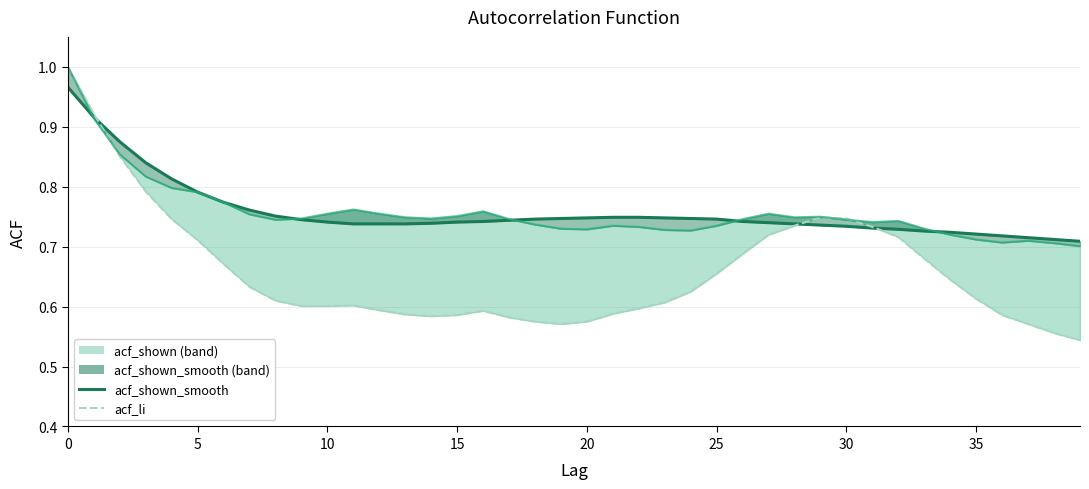

Reading left to right, extract all data points from this chart.

acf_shown_smooth line: 1.0	0.9	0.9	0.8	0.8	0.8	0.8	0.8	0.8	0.7	0.7	0.7	0.7	0.7	0.7	0.7	0.7	0.7	0.7	0.7	0.7	0.7	0.7	0.7	0.7	0.7	0.7	0.7	0.7	0.7	0.7	0.7	0.7	0.7	0.7	0.7	0.7	0.7	0.7	0.7
acf_li: 1.0	0.9	0.9	0.8	0.7	0.7	0.7	0.6	0.6	0.6	0.6	0.6	0.6	0.6	0.6	0.6	0.6	0.6	0.6	0.6	0.6	0.6	0.6	0.6	0.6	0.7	0.7	0.7	0.7	0.7	0.7	0.7	0.7	0.7	0.6	0.6	0.6	0.6	0.6	0.5
acf_shown line: 1.0	0.9	0.9	0.8	0.8	0.8	0.8	0.8	0.7	0.7	0.8	0.8	0.8	0.7	0.7	0.8	0.8	0.7	0.7	0.7	0.7	0.7	0.7	0.7	0.7	0.7	0.7	0.8	0.7	0.8	0.7	0.7	0.7	0.7	0.7	0.7	0.7	0.7	0.7	0.7